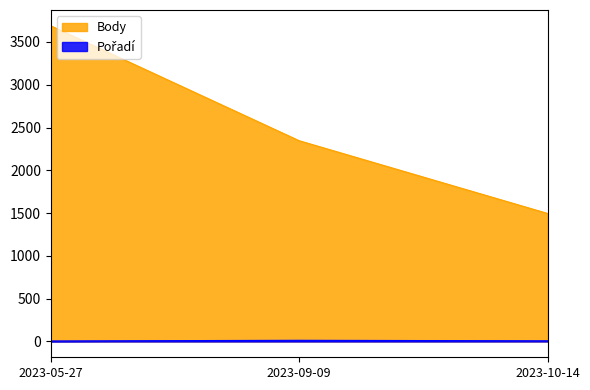

Which series has the largest total across all categories?

Body